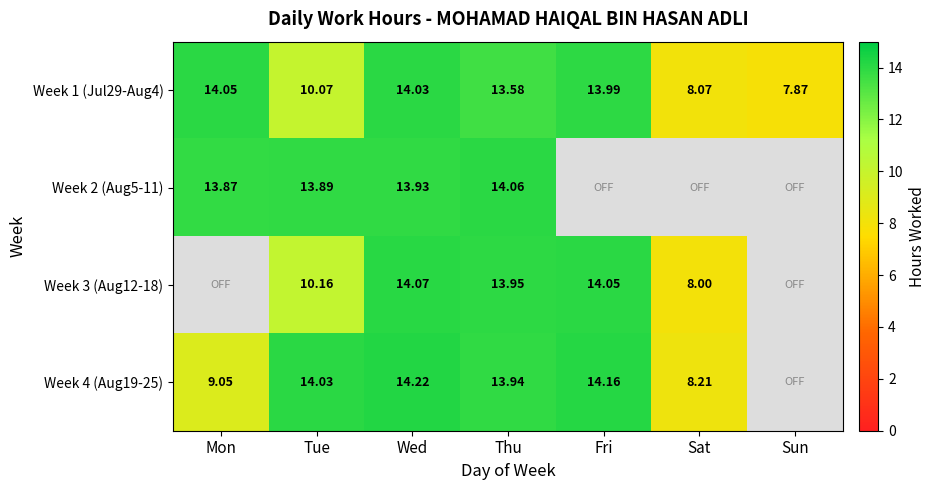

Is the value of Week 3 (Aug12-18) at Fri greater than the value of Week 1 (Jul29-Aug4) at Sat?

Yes